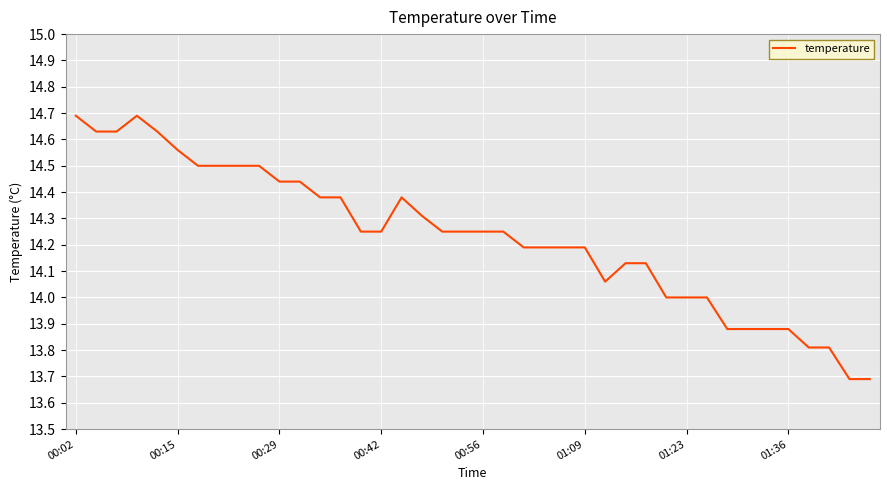

What is the minimum value shown in the chart?

13.7